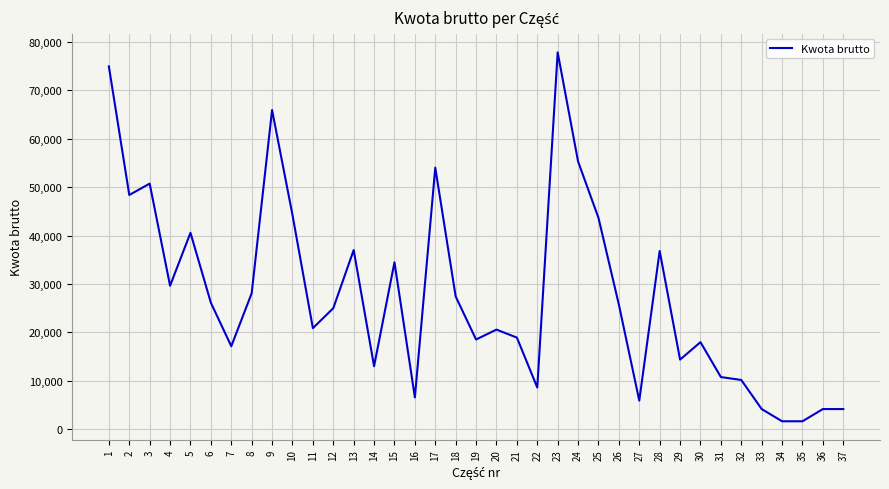

What is the minimum value shown in the chart?

1680